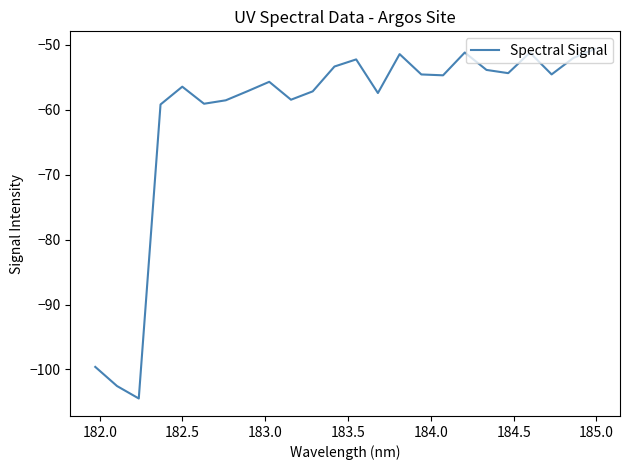

What is the maximum value shown in the chart?

-50.6